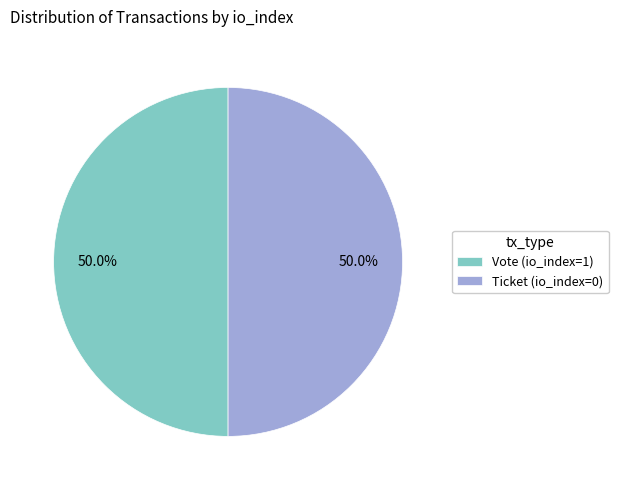

Do Ticket (io_index=0) and Vote (io_index=1) together represent more than half of the pie?

Yes